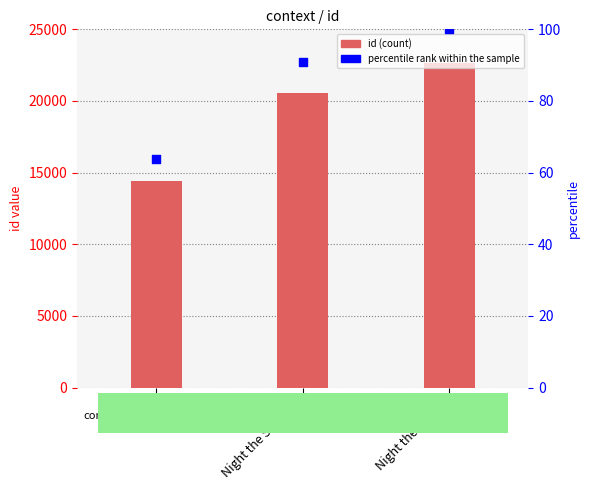

Which series contains the highest Y value?

id